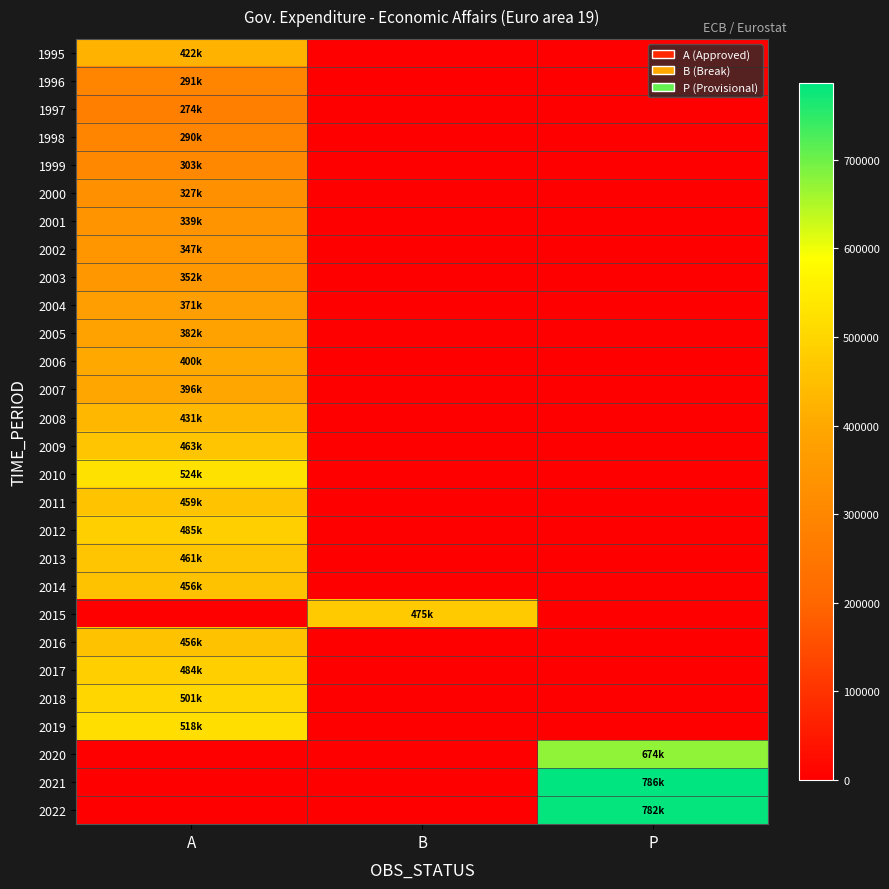

List the series in order of their peak value, highest first.

2021, 2022, 2020, 2010, 2019, 2018, 2012, 2017, 2015, 2009, 2013, 2011, 2016, 2014, 2008, 1995, 2006, 2007, 2005, 2004, 2003, 2002, 2001, 2000, 1999, 1996, 1998, 1997